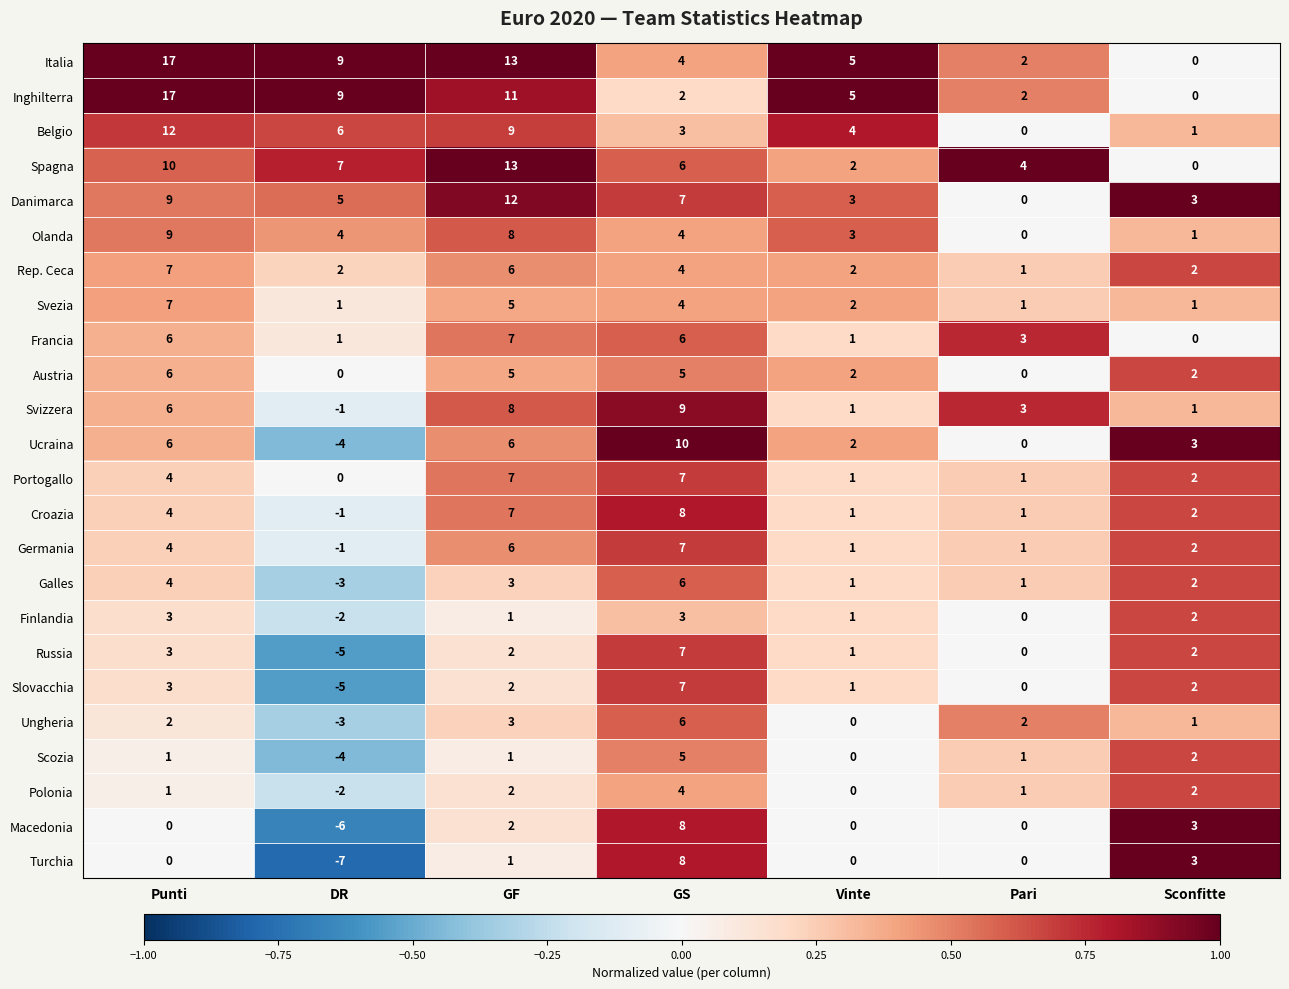

Which category has the lowest value across all series?

DR